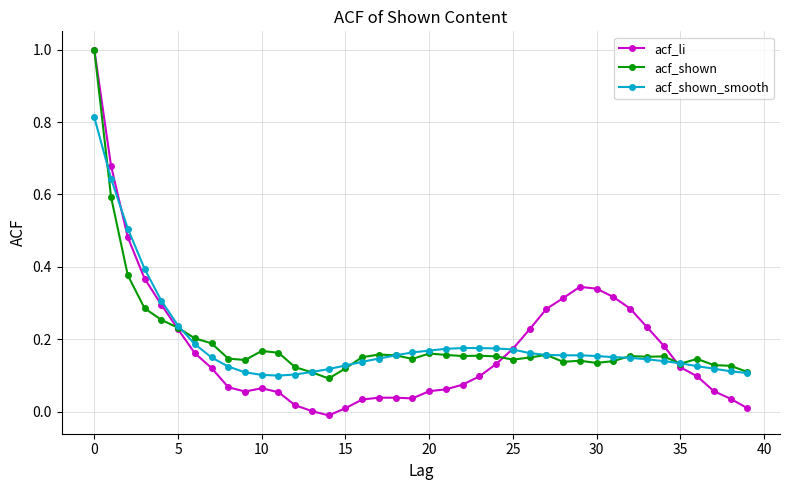

What is the greatest value displayed?

1.0